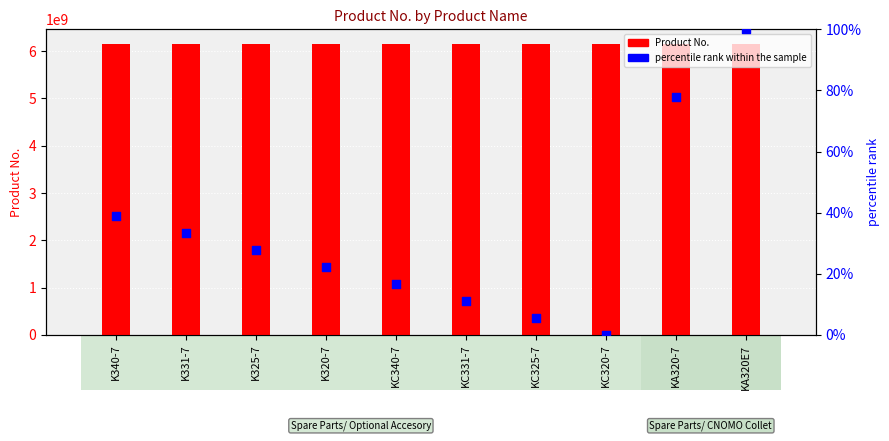

Which series has the largest Y range (max minus min)?

Product No.